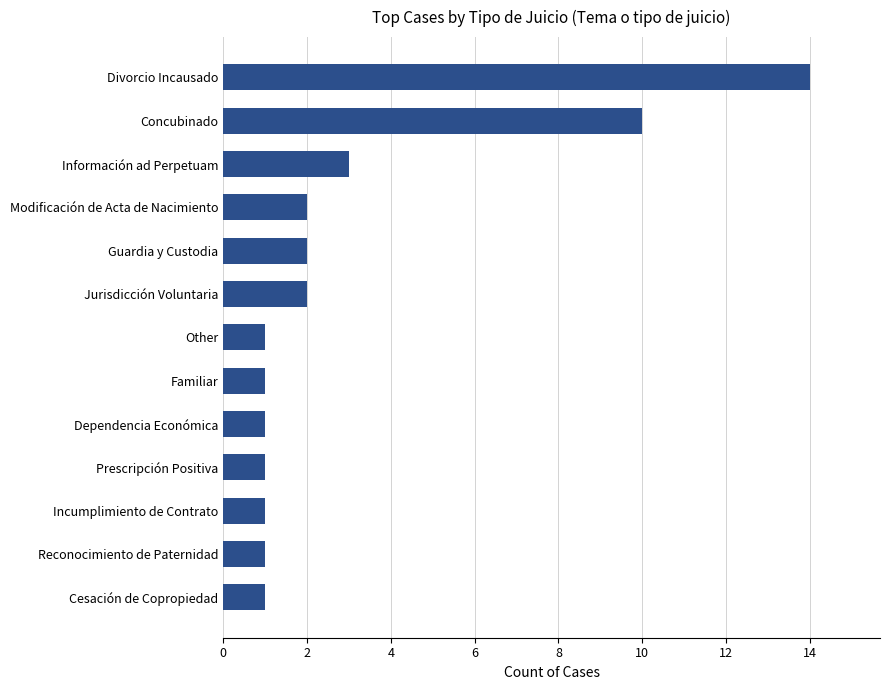

Reading bottom to top, list all the values displayed in this chart.

1	1	1	1	1	1	1	2	2	2	3	10	14